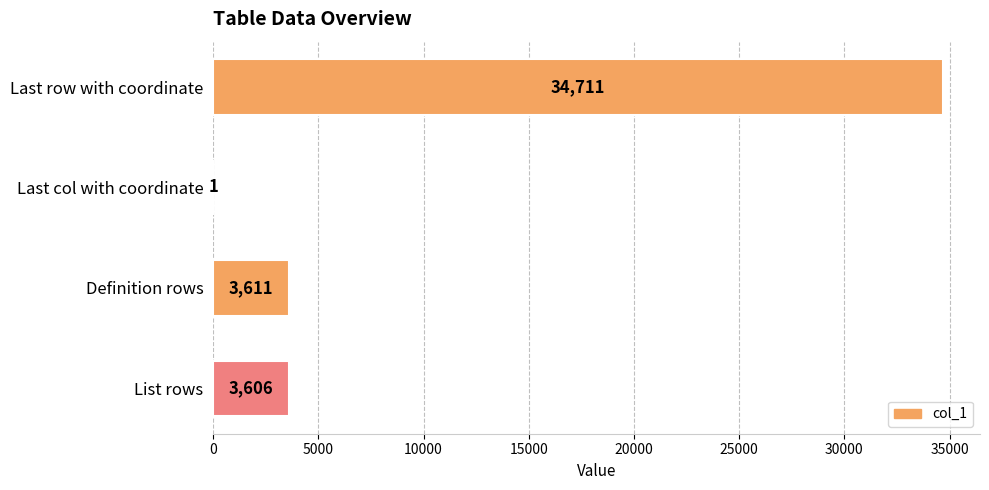

What is the maximum value shown in the chart?

34711